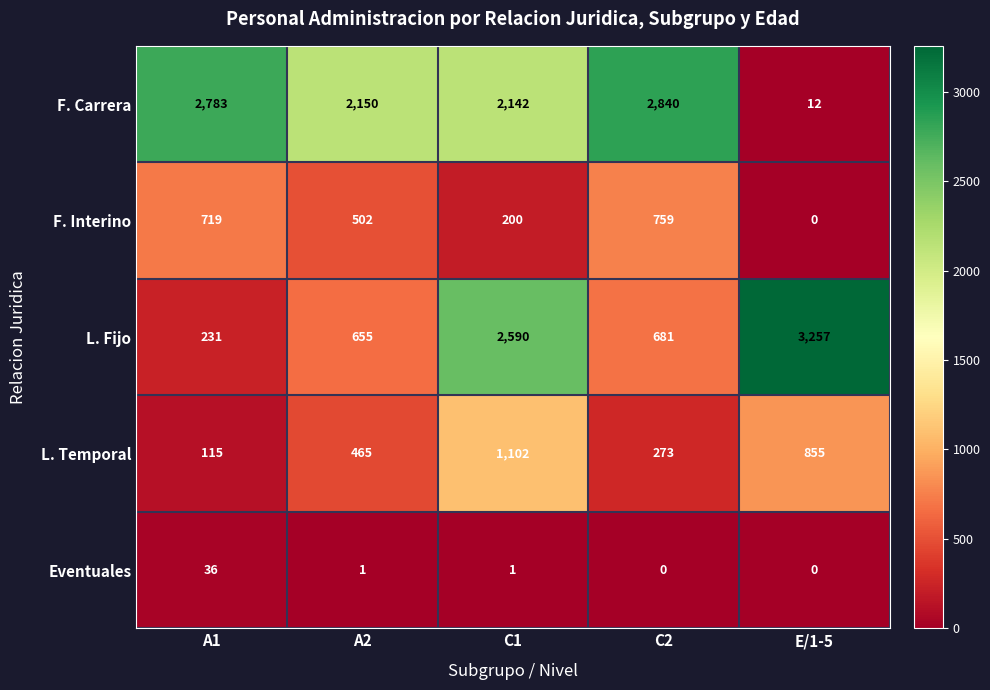

Which series has the largest total across all categories?

F. Carrera